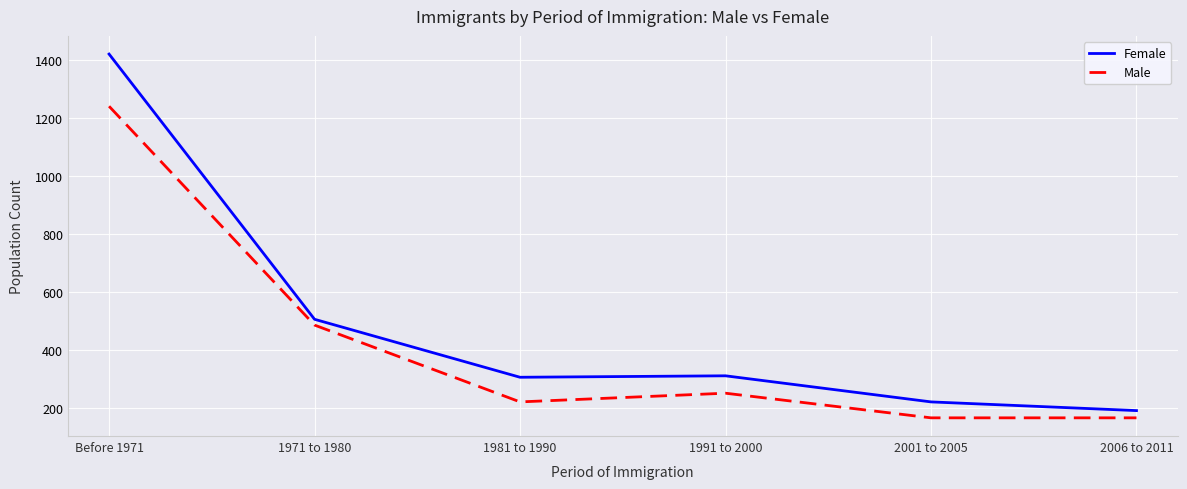

Is the value of Male at 1991 to 2000 greater than the value of Female at 1991 to 2000?

No